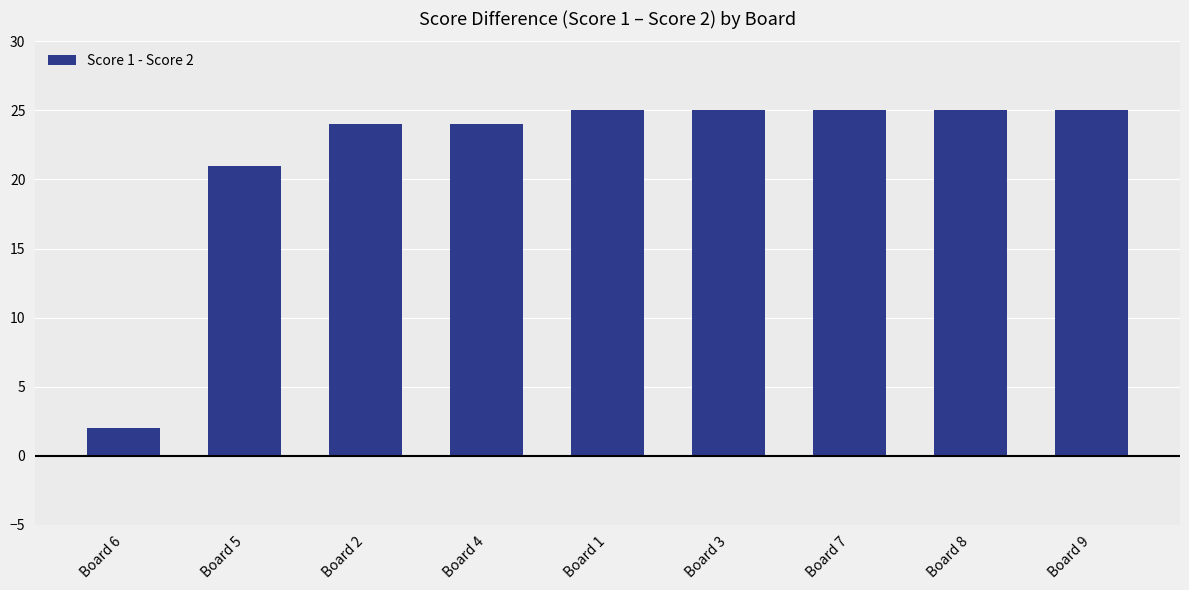

Reading left to right, list all the values displayed in this chart.

Board 6=2	Board 5=21	Board 2=24	Board 4=24	Board 1=25	Board 3=25	Board 7=25	Board 8=25	Board 9=25